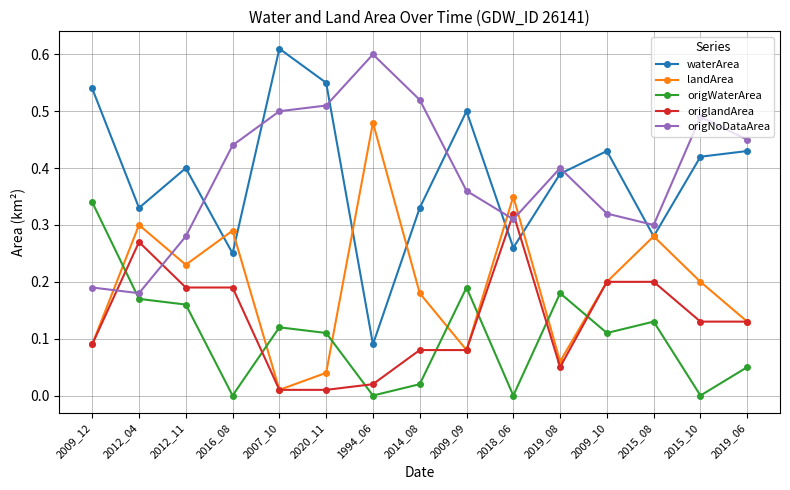

Rank the series at 2020_11 from highest to lowest value.

waterArea, origNoDataArea, origWaterArea, landArea, origlandArea